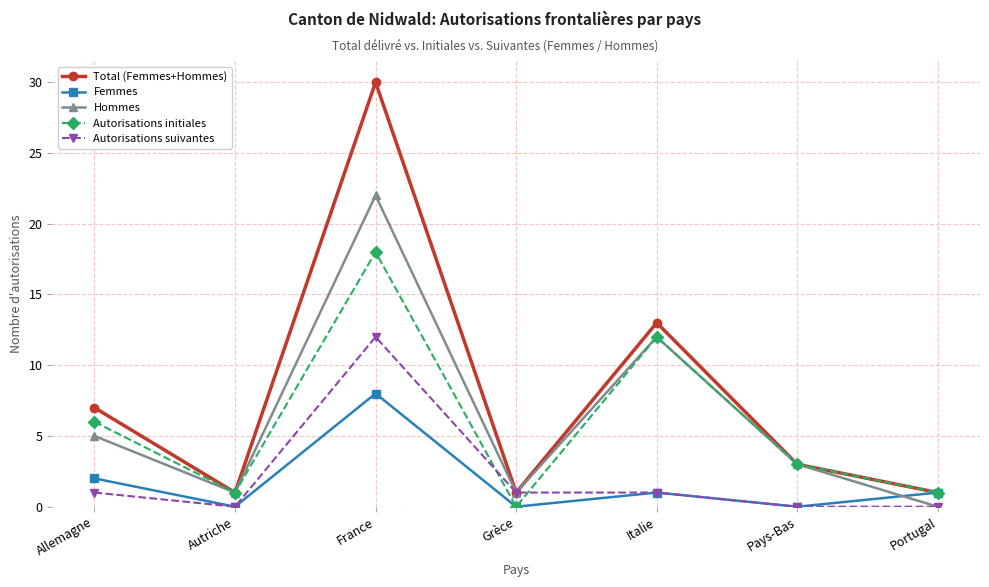

Which series has the widest spread of values?

Total (Femmes+Hommes)